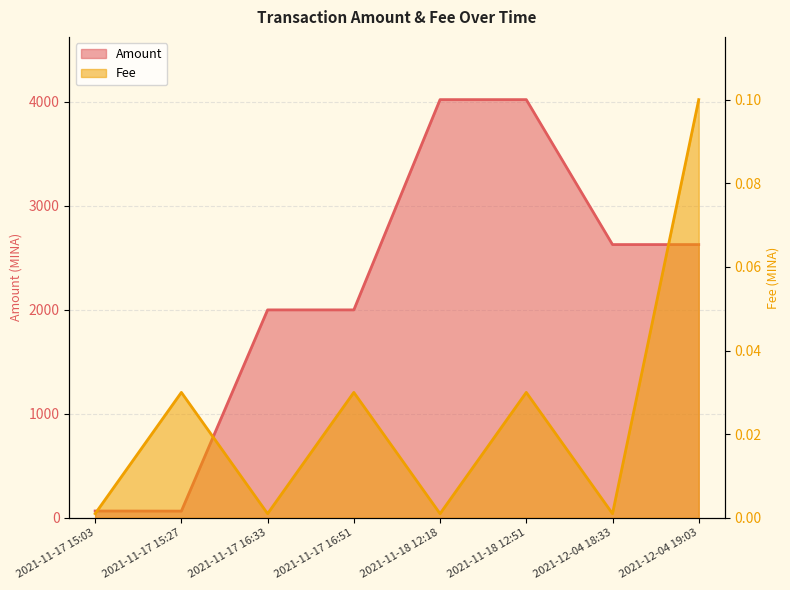

What is the difference between the maximum and minimum values in the Fee series?

0.1